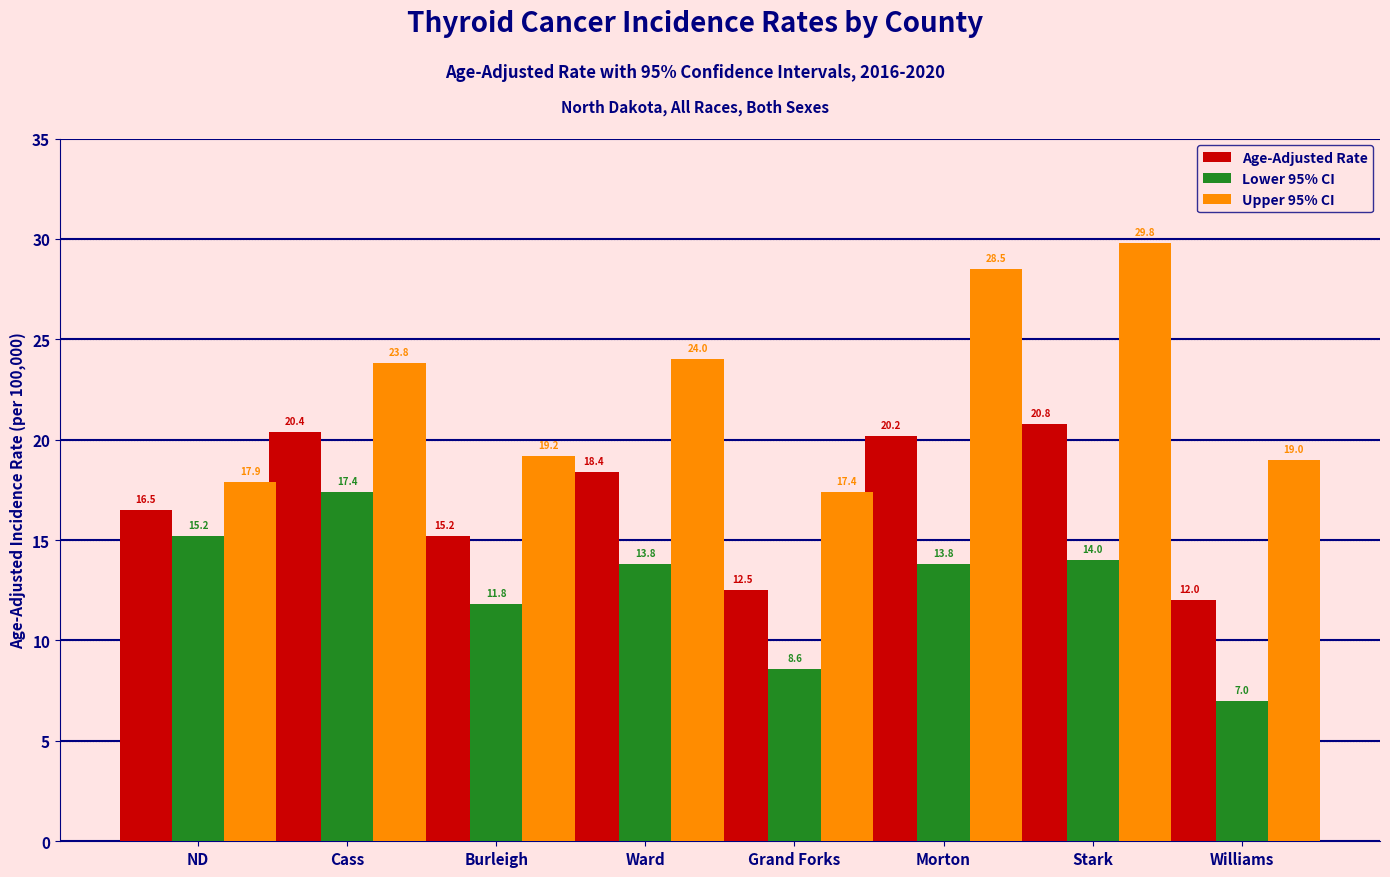

What is the minimum value shown in the chart?

7.0